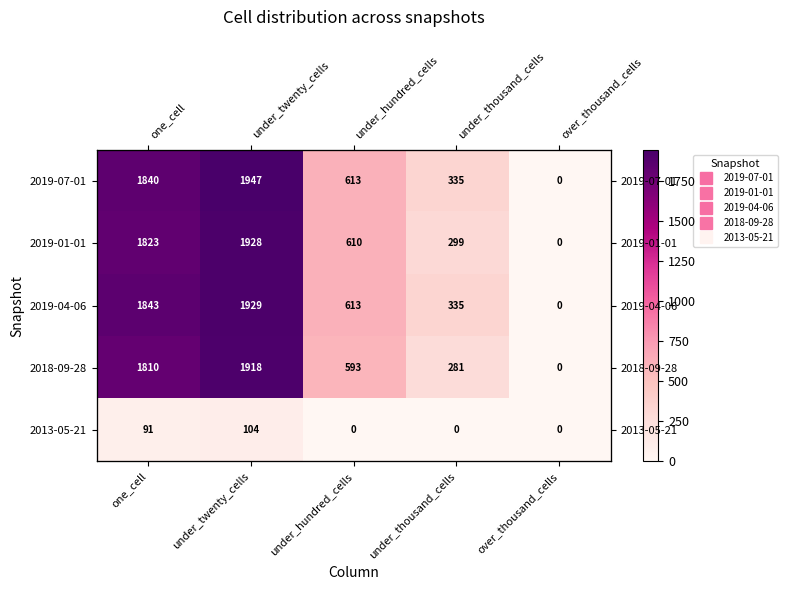

Which label corresponds to the largest value in the chart?

under_twenty_cells